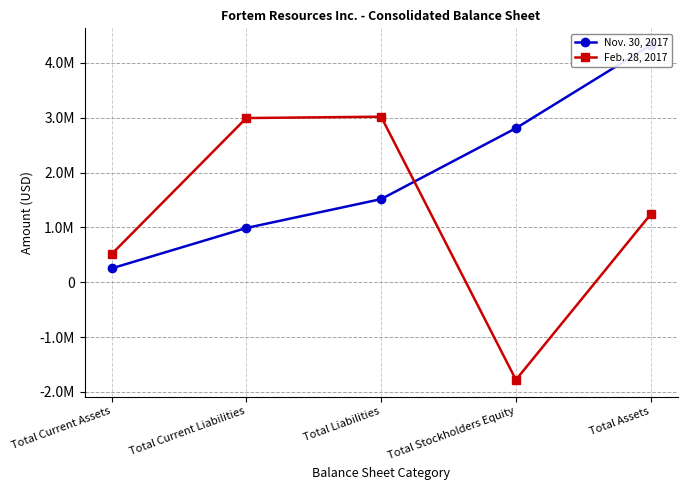

Does the chart display data point markers on the line(s)?

Yes